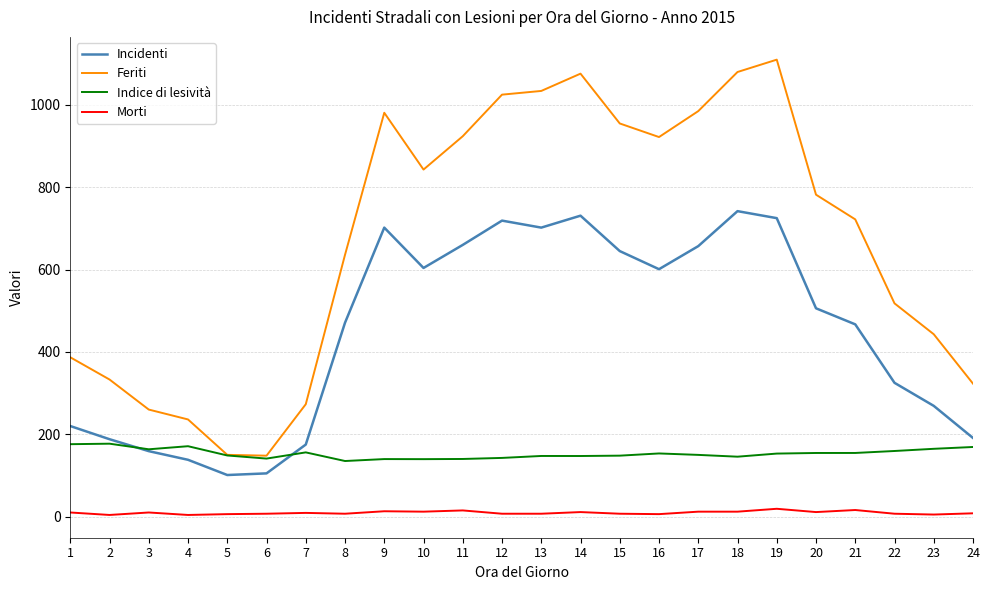

List the series in order of their overall mean, lowest first.

Morti, Indice di lesività, Incidenti, Feriti